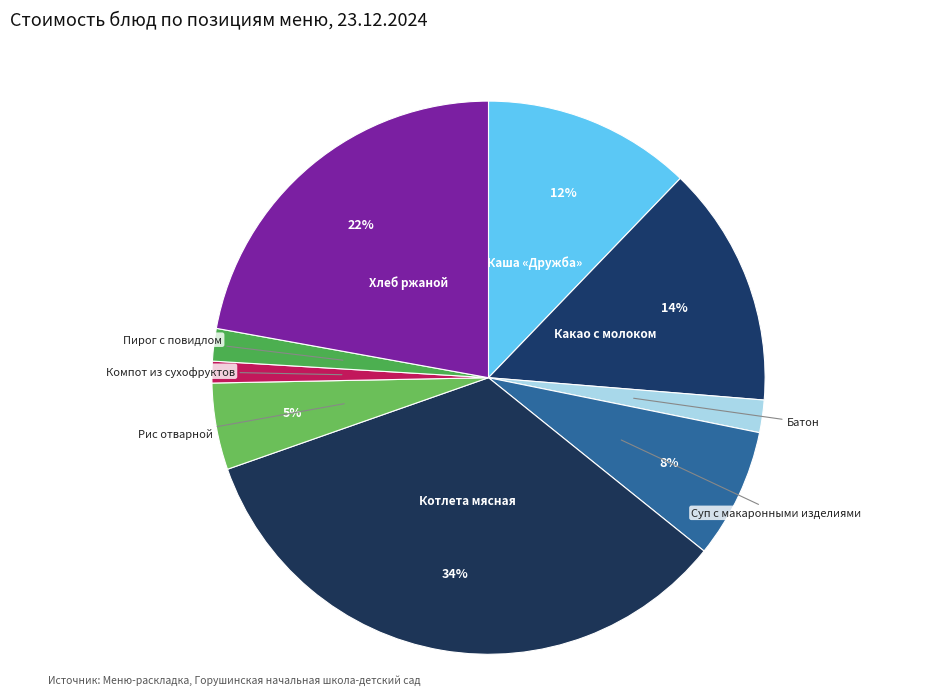

Is there any slice that represents more than half of the pie?

No